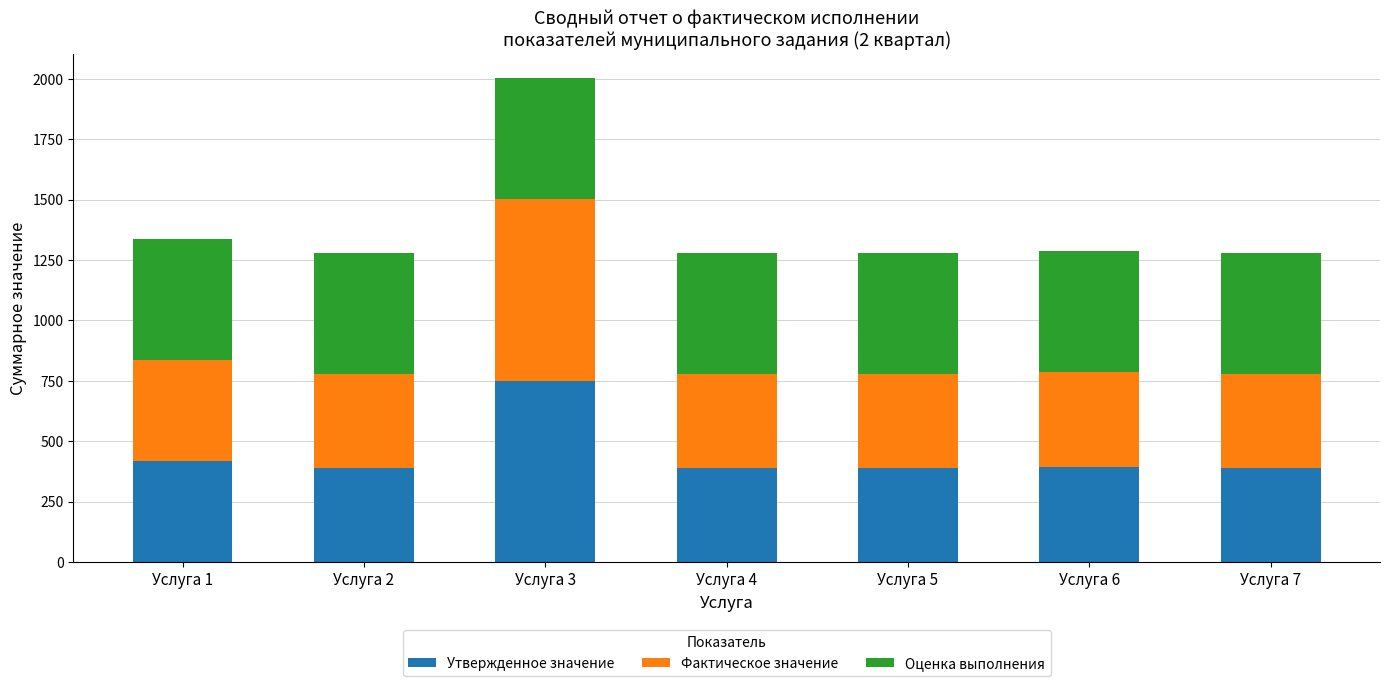

Are the bars horizontal?

No